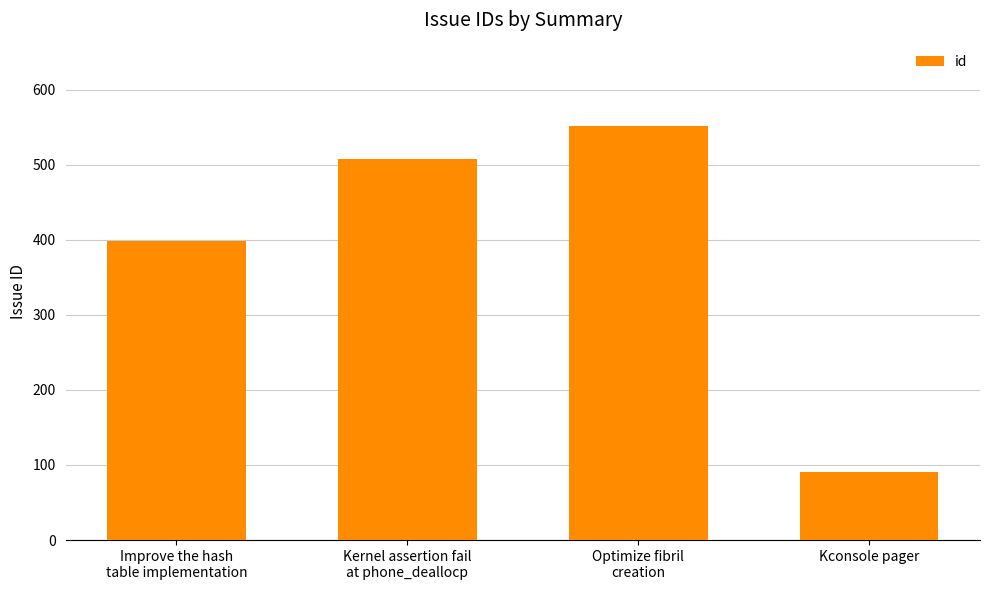

Rank the categories by value from lowest to highest.

Kconsole pager, Improve the hash
table implementation, Kernel assertion fail
at phone_deallocp, Optimize fibril
creation